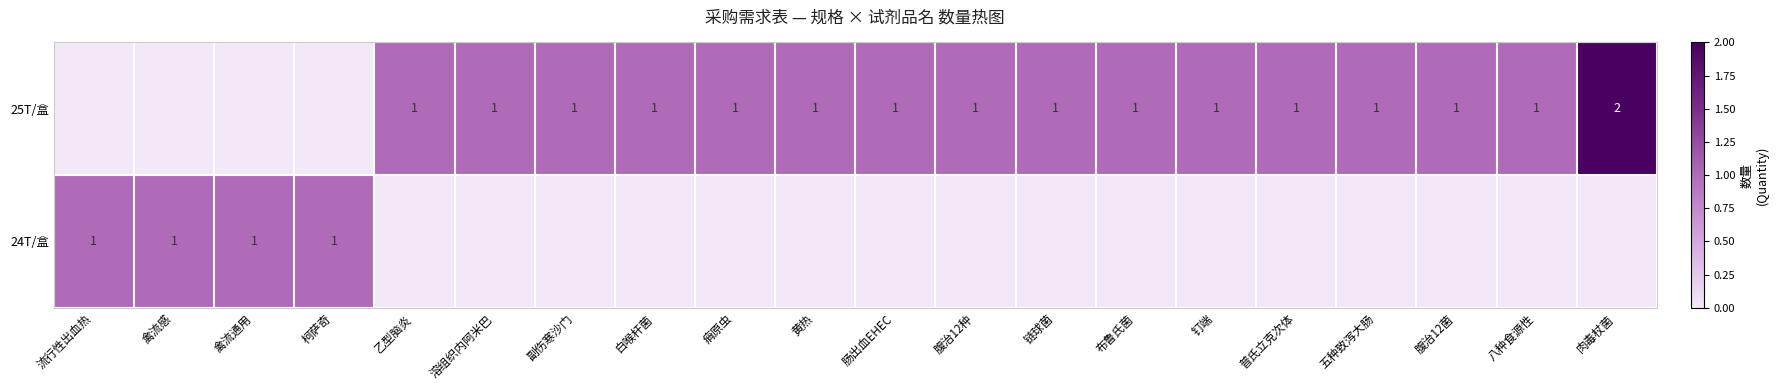

What is the total value across all series at 肠出血EHEC?

1